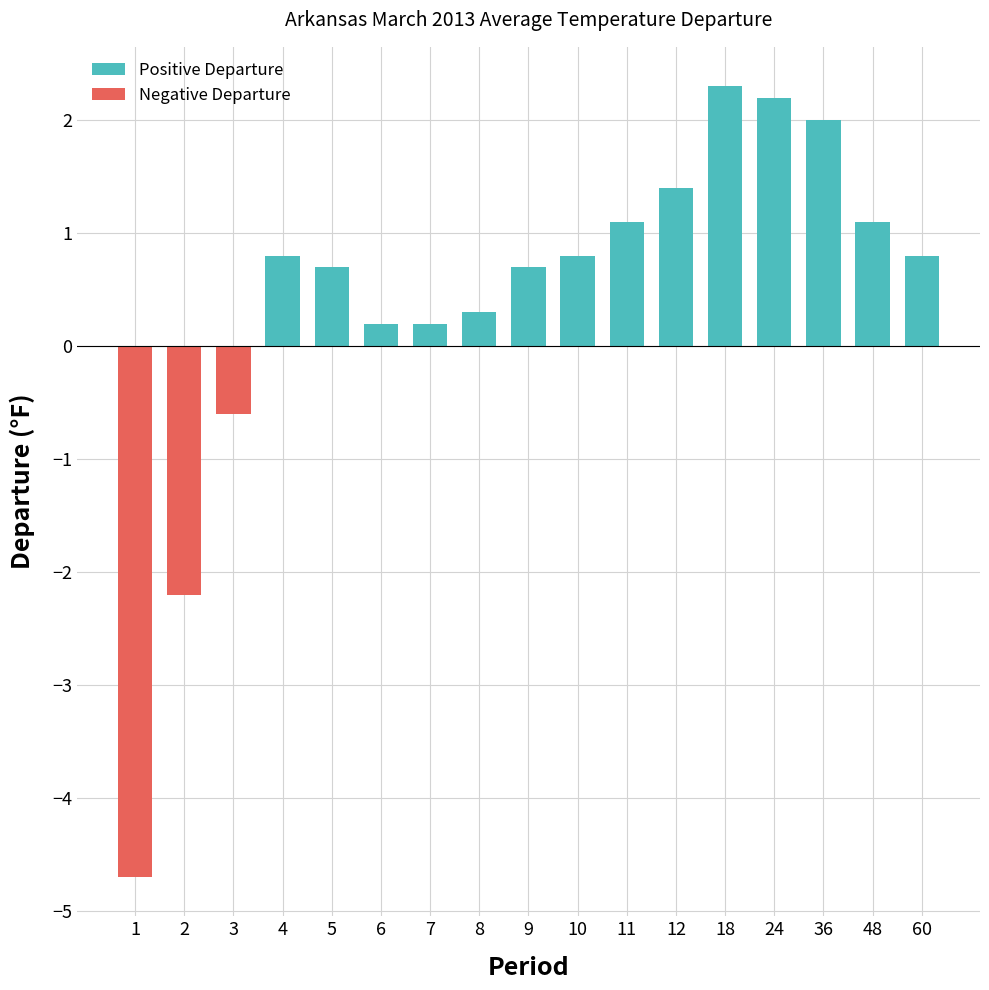

List the labels in order of Positive Departure value, smallest first.

1, 2, 3, 6, 7, 8, 5, 9, 4, 10, 60, 11, 48, 12, 36, 24, 18